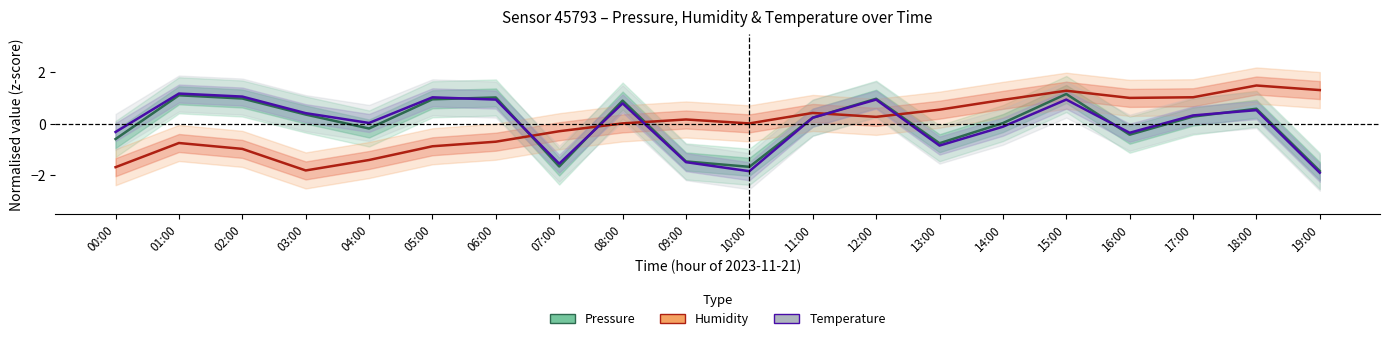

What is the smallest value displayed?

-1.9